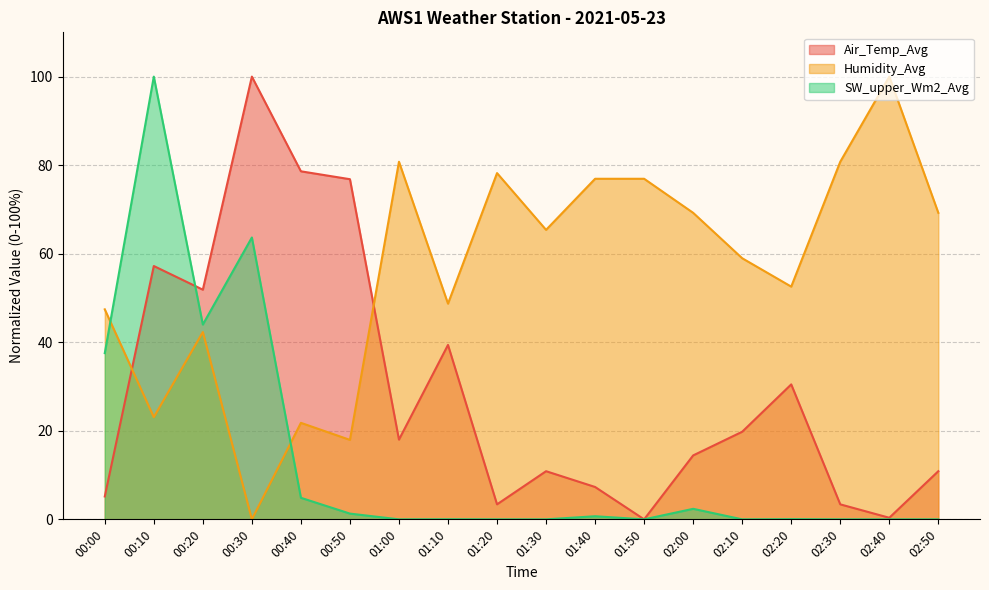

True or false: SW_upper_Wm2_Avg has more than 0 points higher than both neighbors.

True